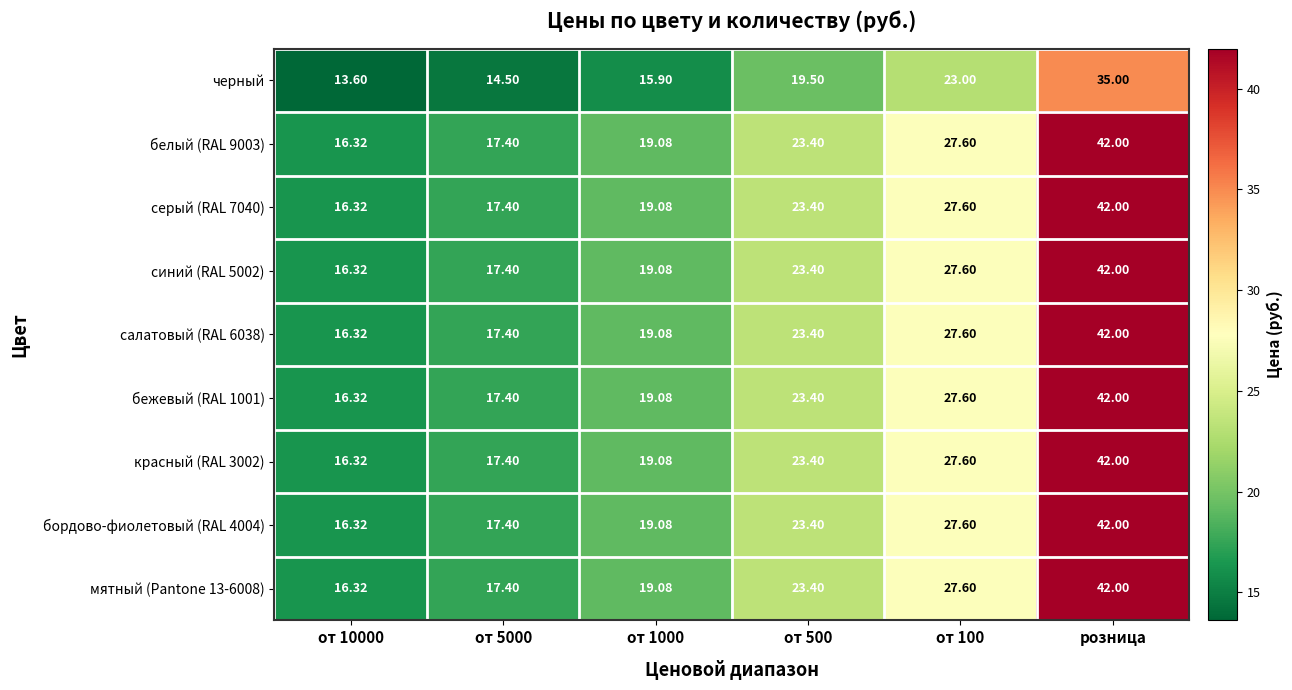

Is the value of красный (RAL 3002) at от 10000 greater than the value of мятный (Pantone 13-6008) at от 500?

No